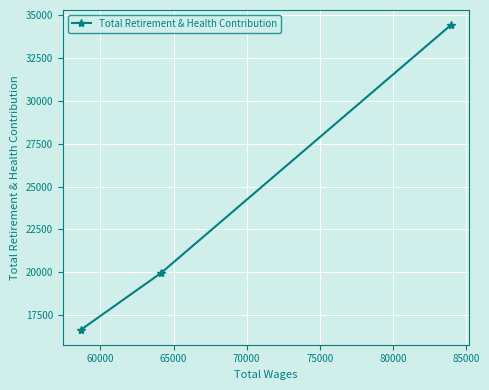

What is the average value?

23676